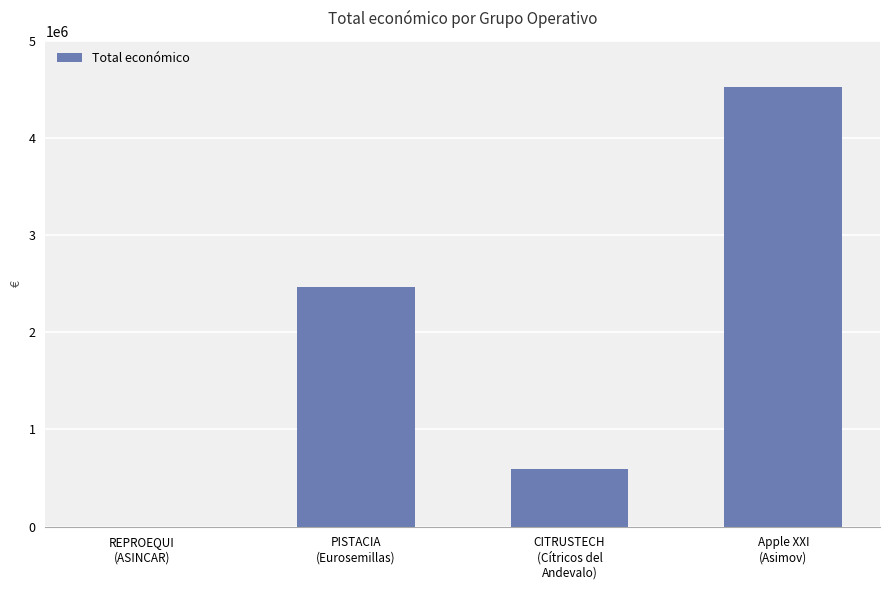

Does the chart contain stacked bars?

No